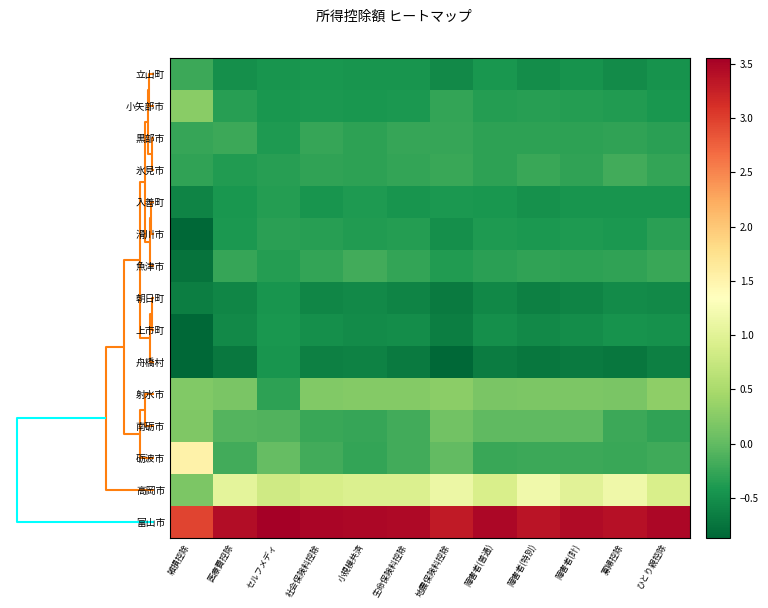

Count the number of data series in this chart.

15